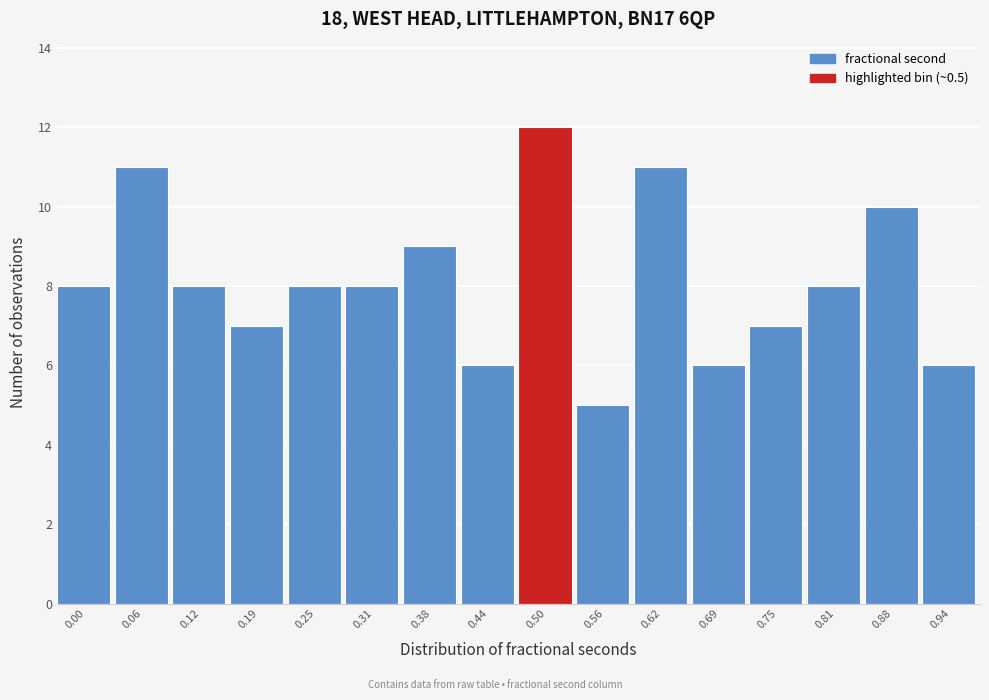

Reading right to left, what are all the values shown in this chart?

6	10	8	7	6	11	5	12	6	9	8	8	7	8	11	8